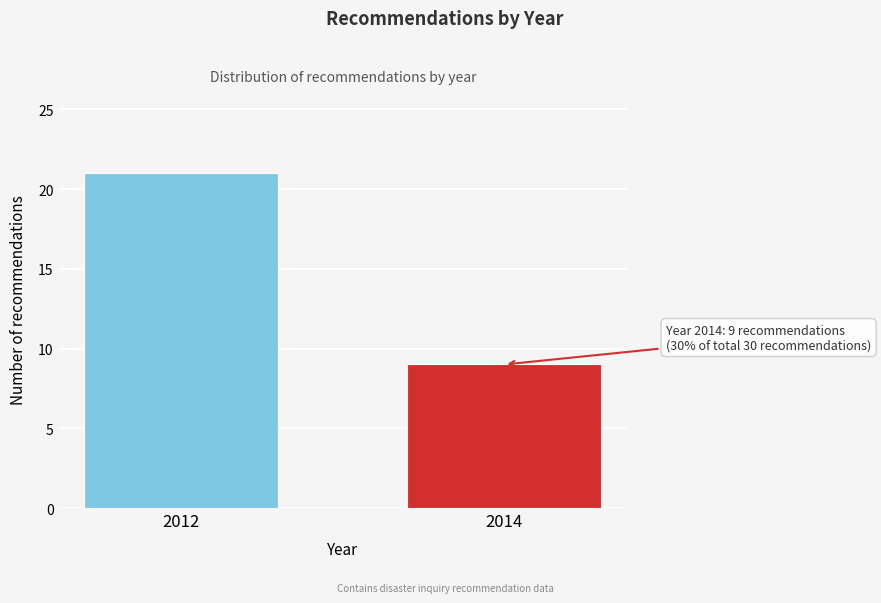

Reading left to right, what are all the values shown in this chart?

2012=21	2014=9